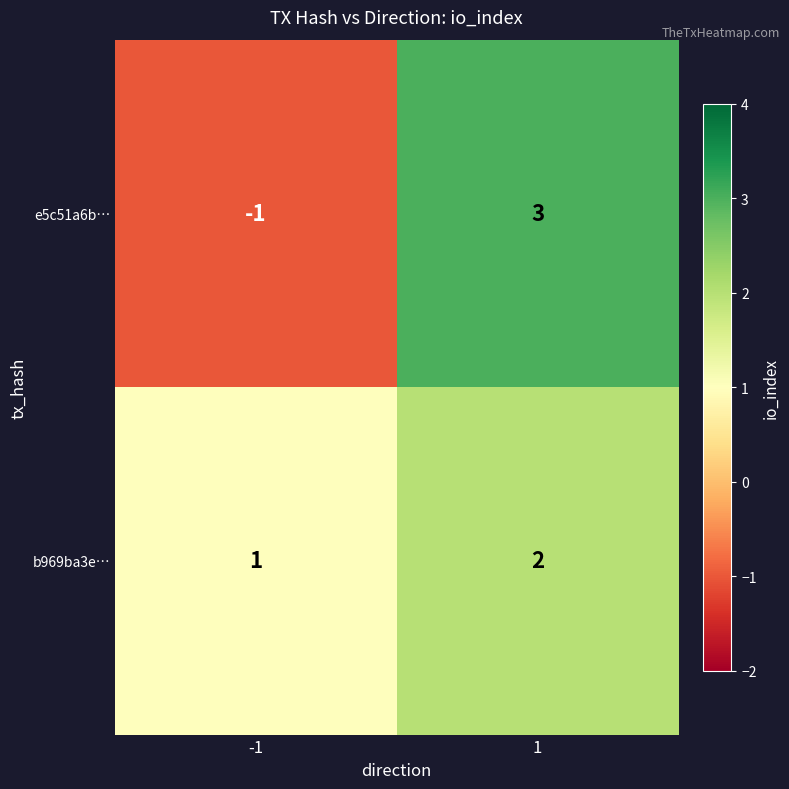

What is the difference between the e5c51a6b… values at 1 and -1?

4